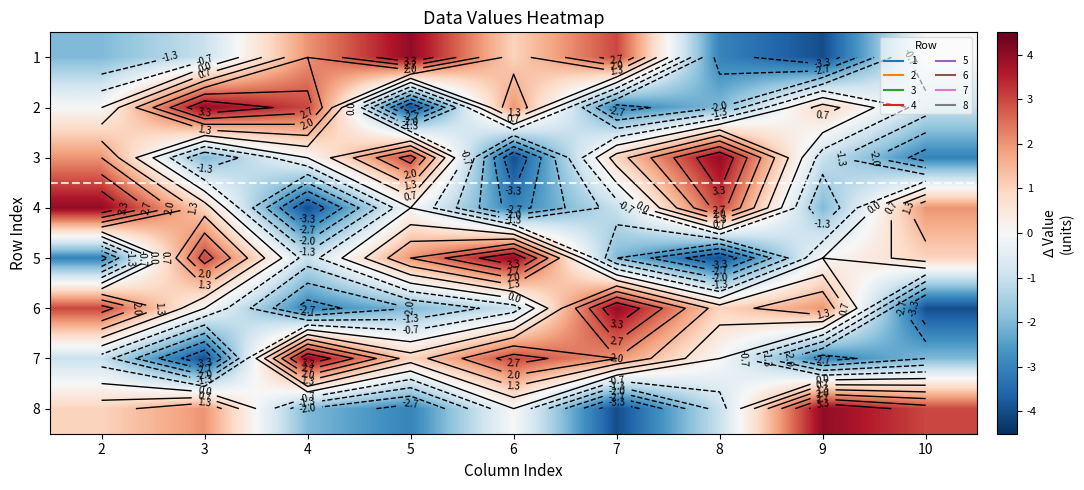

What is the sum of the 2 values at 9 and 7?

-2